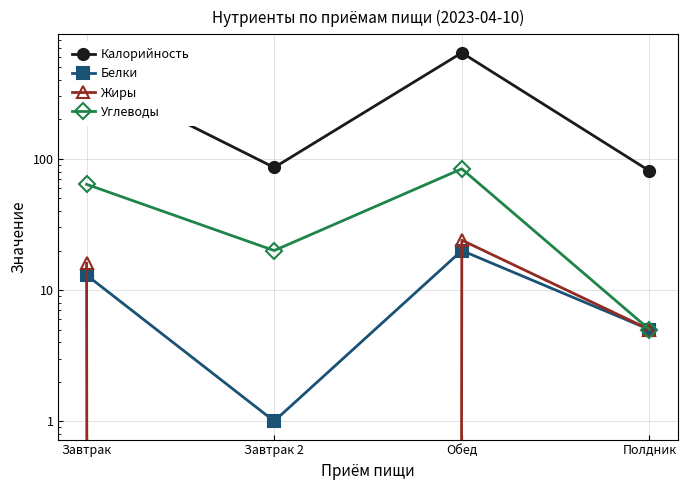

At which category is the sum across all series the highest?

Обед